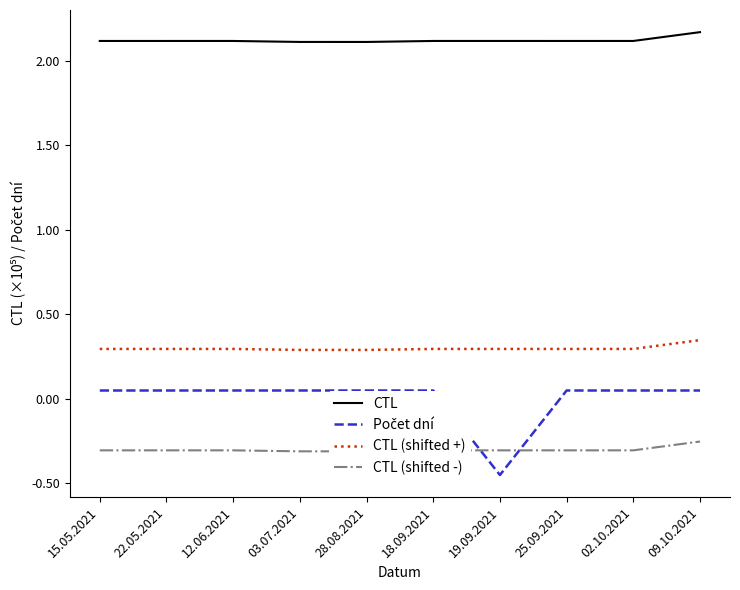

At 02.10.2021, list the series in order from smallest to largest.

CTL (shifted -), Počet dní, CTL (shifted +), CTL